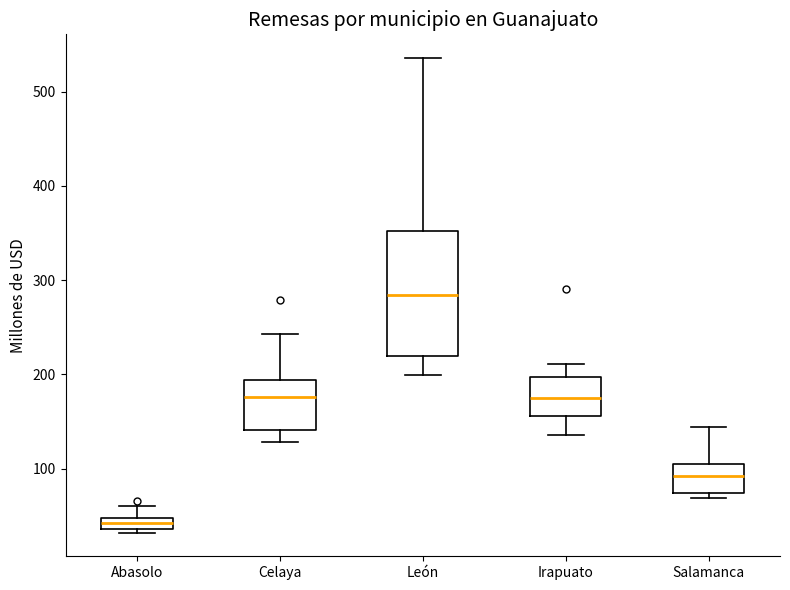

Where is the upper edge of the box for León on the y-axis? The values are not printed on the chart, so give them approximately, as read against the axis.

350